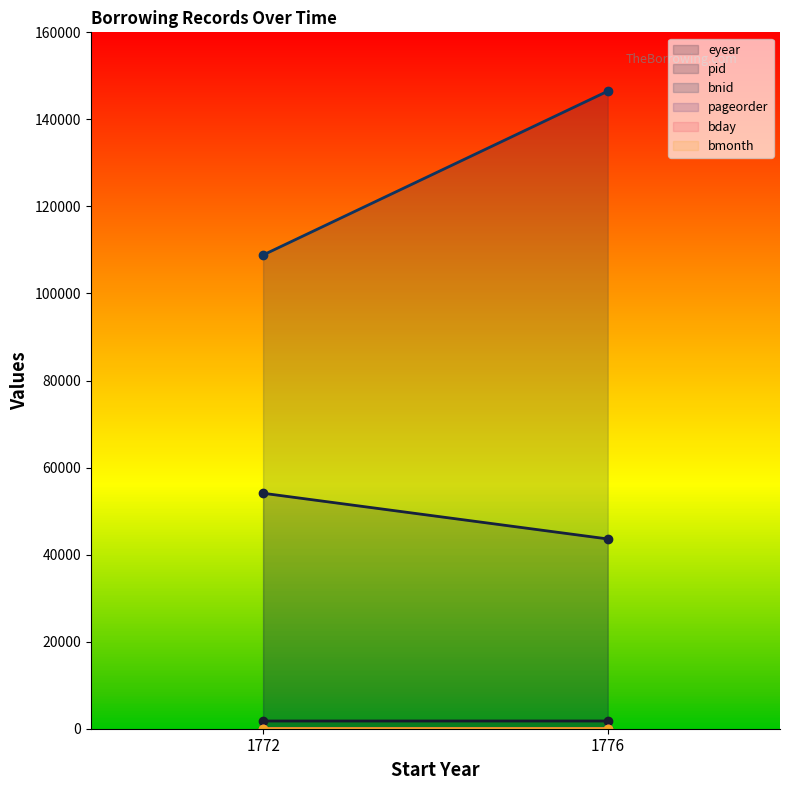

Reading left to right, extract all data points from this chart.

eyear: 1772=1776	1776=1779
pid: 1772=54104	1776=43604
bnid: 1772=108842	1776=146478
pageorder: 1772=2	1776=14
bday: 1772=27	1776=24
bmonth: 1772=11	1776=9